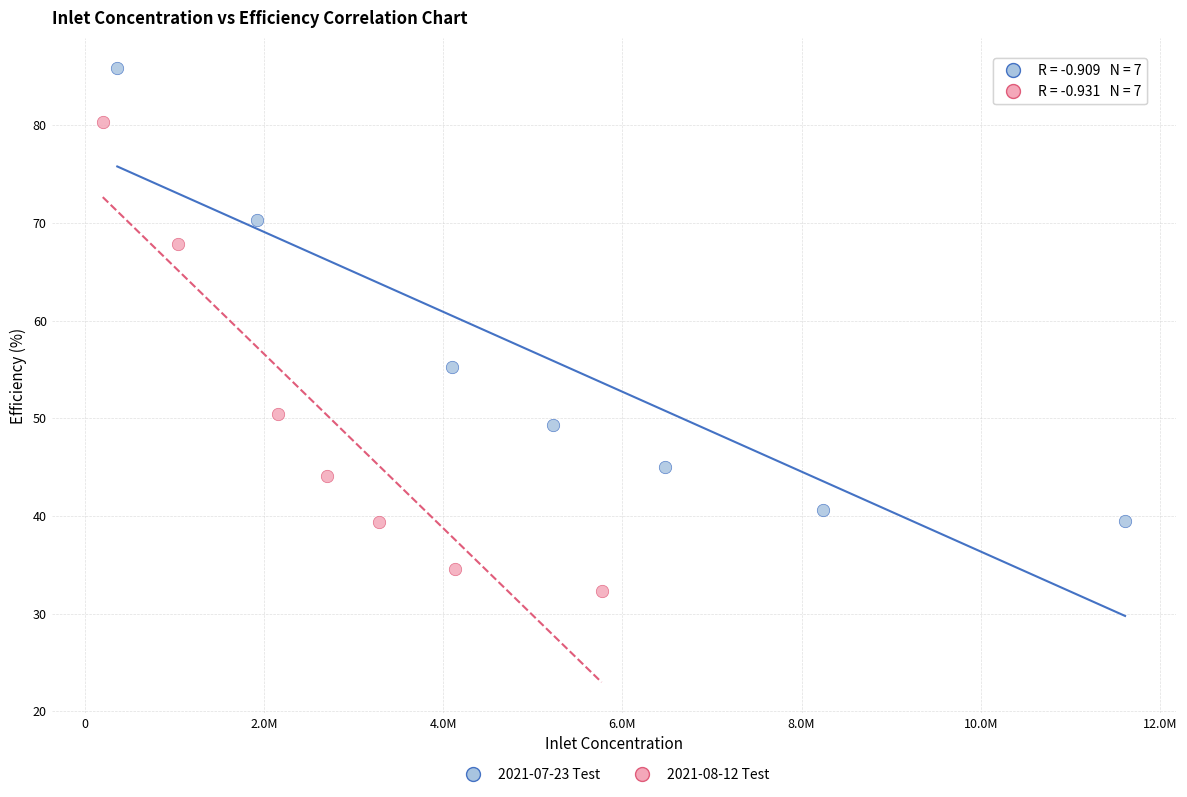

Which series contains the lowest Y value?

2021-08-12 Test